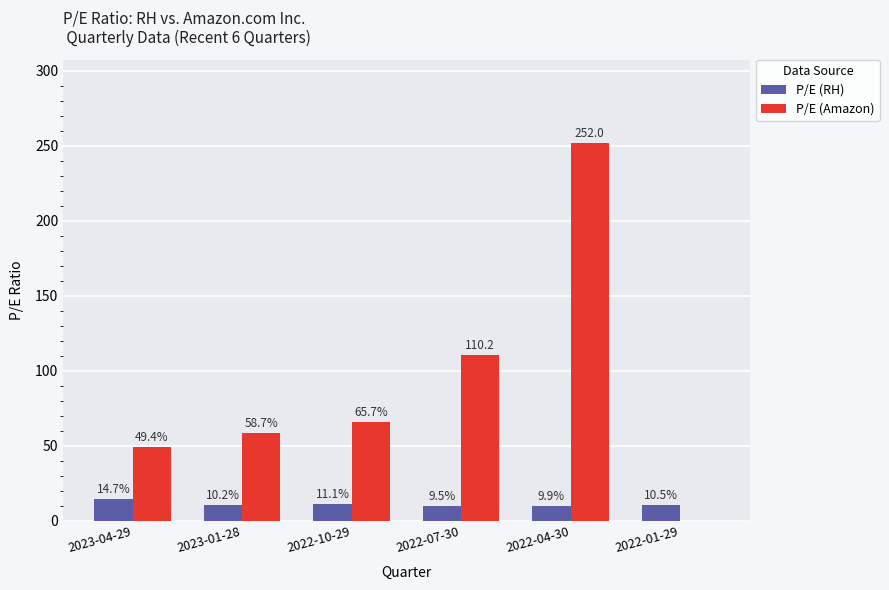

What is the spread (max minus min) of values at 2022-01-29?

10.5